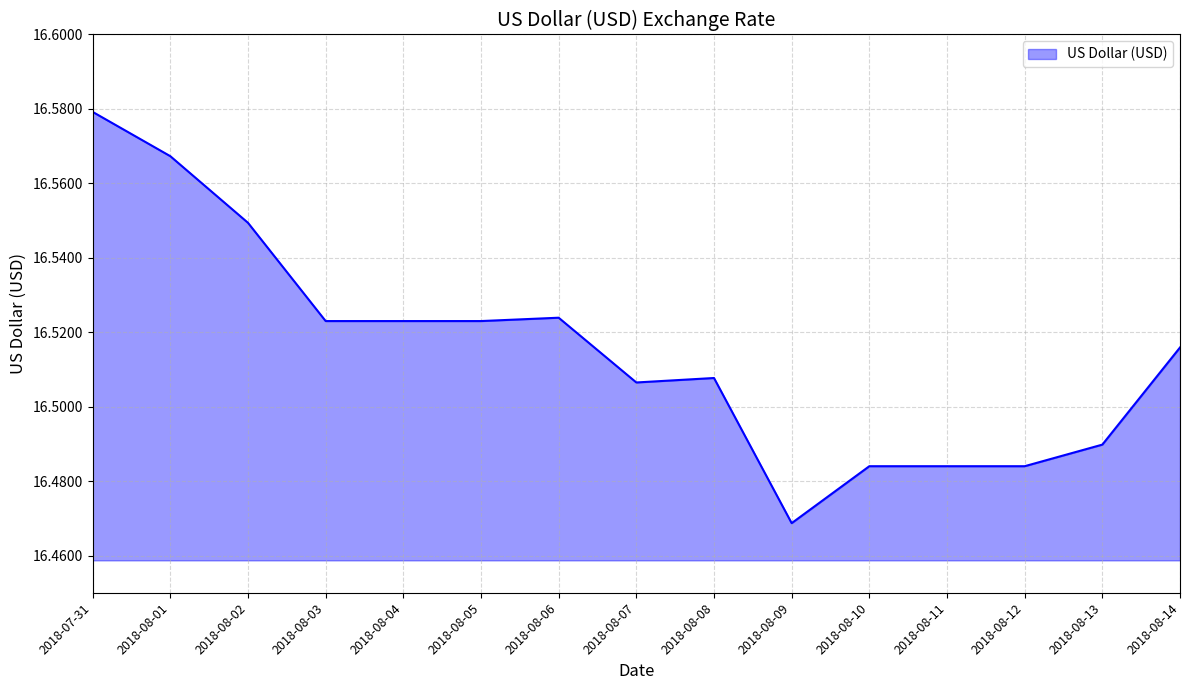

What is the ratio of the value at 2018-08-10 to the value at 2018-08-09?

1.0